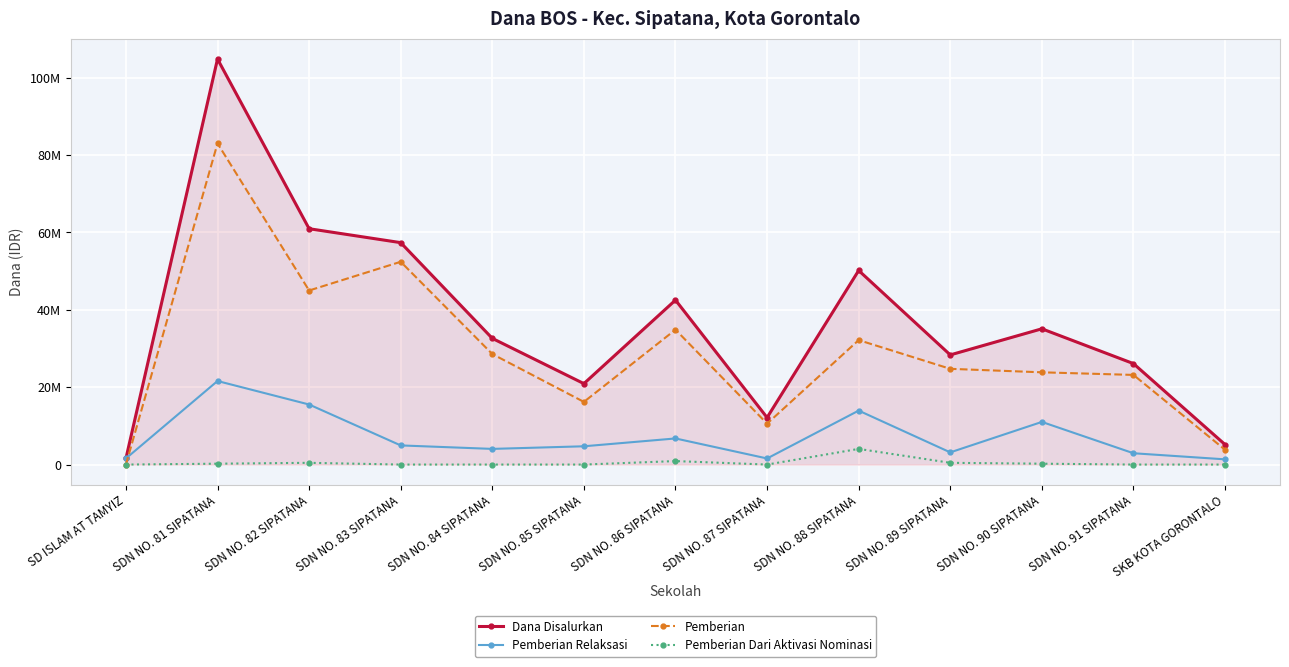

True or false: Dana Disalurkan and Pemberian intersect in this chart.

False